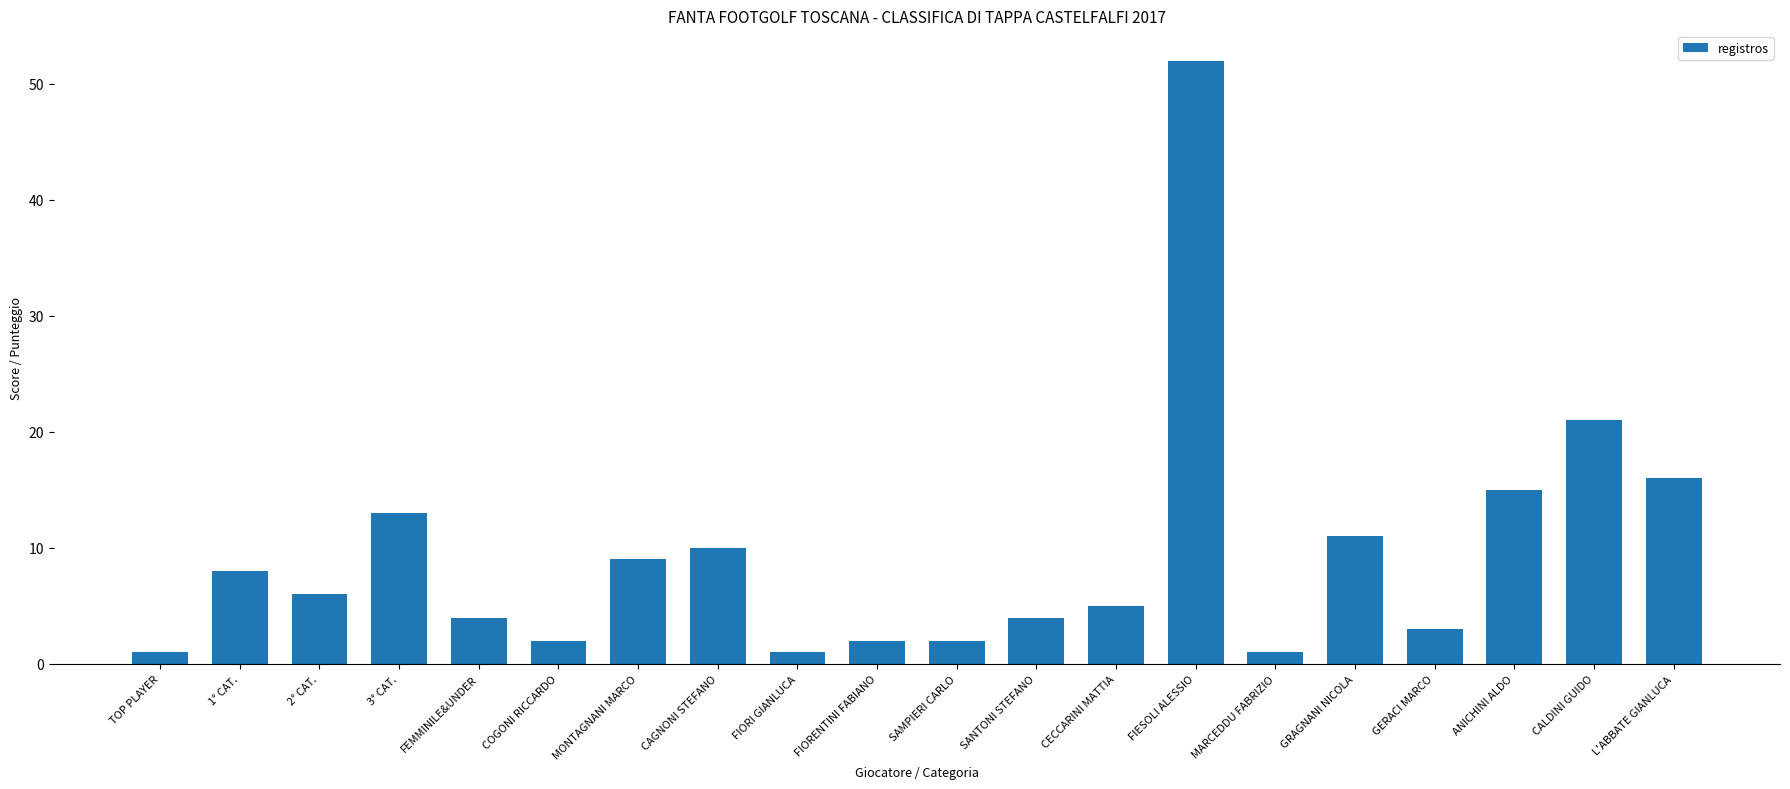

What is the value of the 5th bar from the left?

4